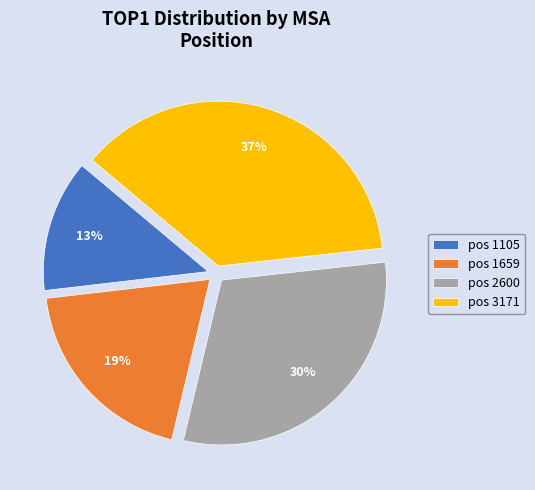

Does any single category account for the majority?

No